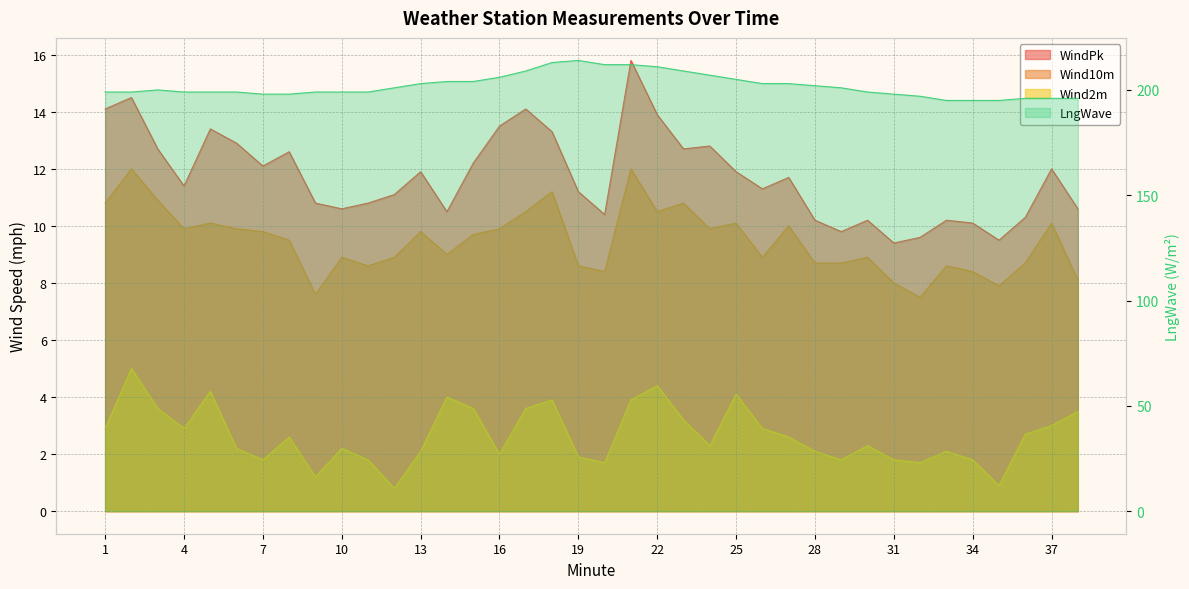

What are all the series names shown in the legend?

WindPk, Wind10m, Wind2m, LngWave